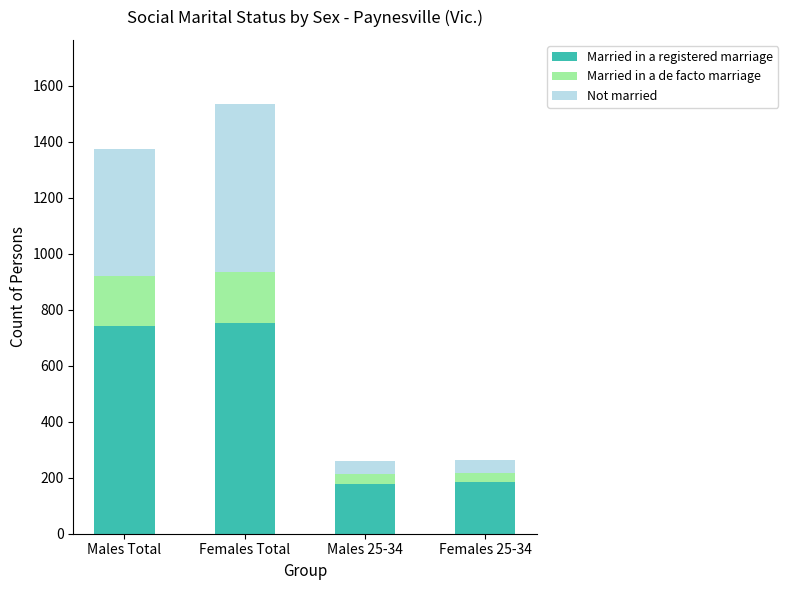

Is it true that Married in a registered marriage equals 404 at Males Total?

False